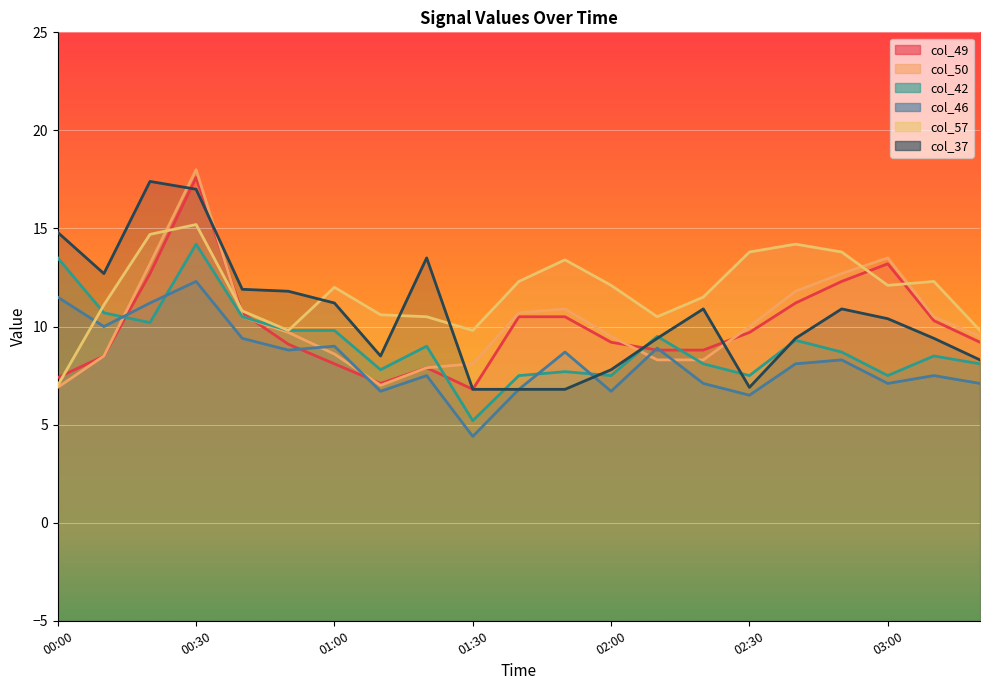

What is the maximum value shown in the chart?

17.6